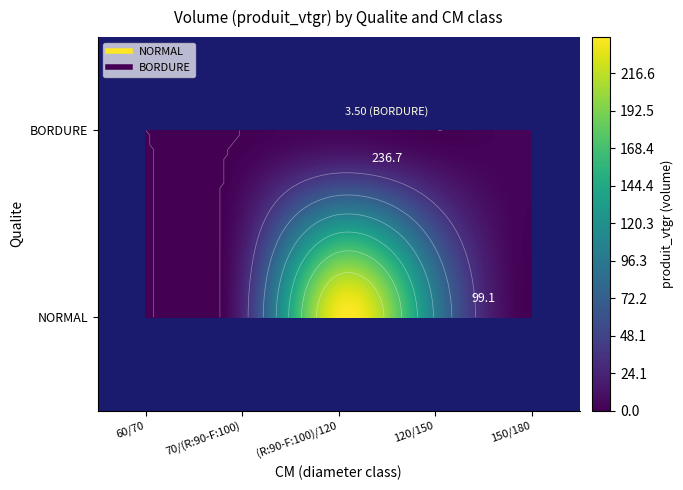

The value of BORDURE at 150/180 is 1.3. True or false?

False